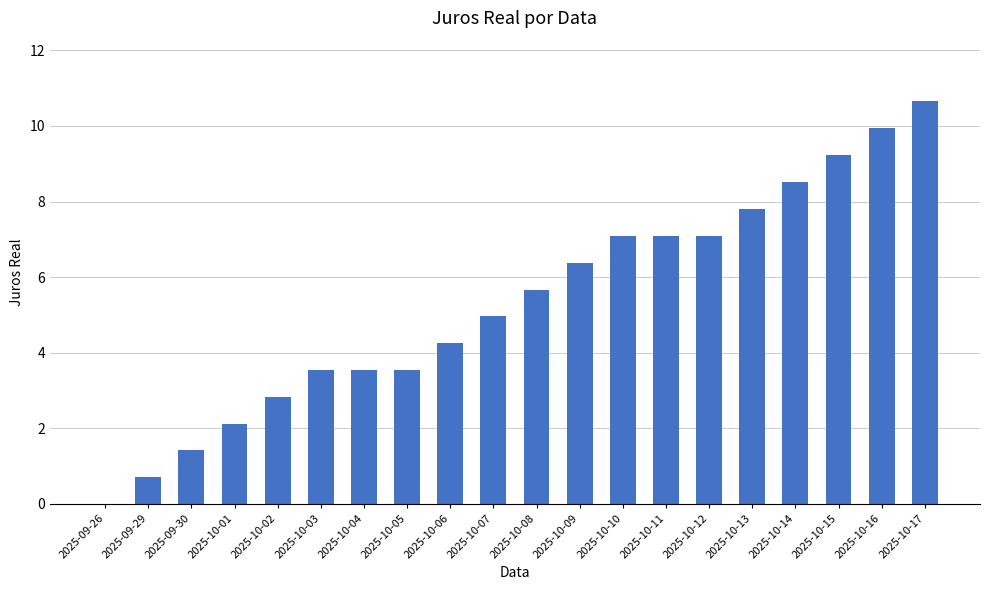

Reading right to left, list all the values displayed in this chart.

2025-10-17=10.7	2025-10-16=9.9	2025-10-15=9.2	2025-10-14=8.5	2025-10-13=7.8	2025-10-12=7.1	2025-10-11=7.1	2025-10-10=7.1	2025-10-09=6.4	2025-10-08=5.7	2025-10-07=5.0	2025-10-06=4.2	2025-10-05=3.5	2025-10-04=3.5	2025-10-03=3.5	2025-10-02=2.8	2025-10-01=2.1	2025-09-30=1.4	2025-09-29=0.7	2025-09-26=0.0